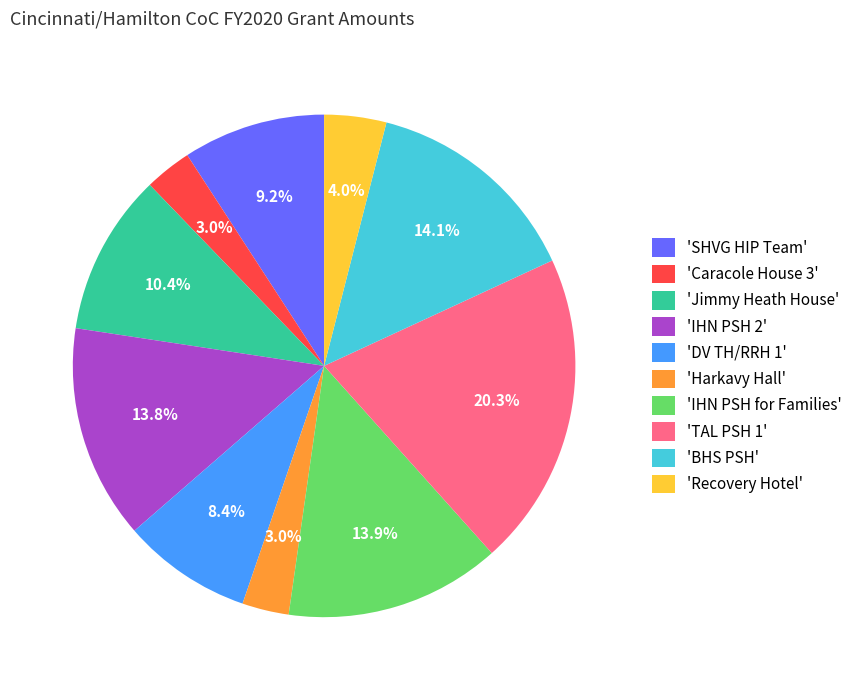

How many slices are in this pie chart?

10